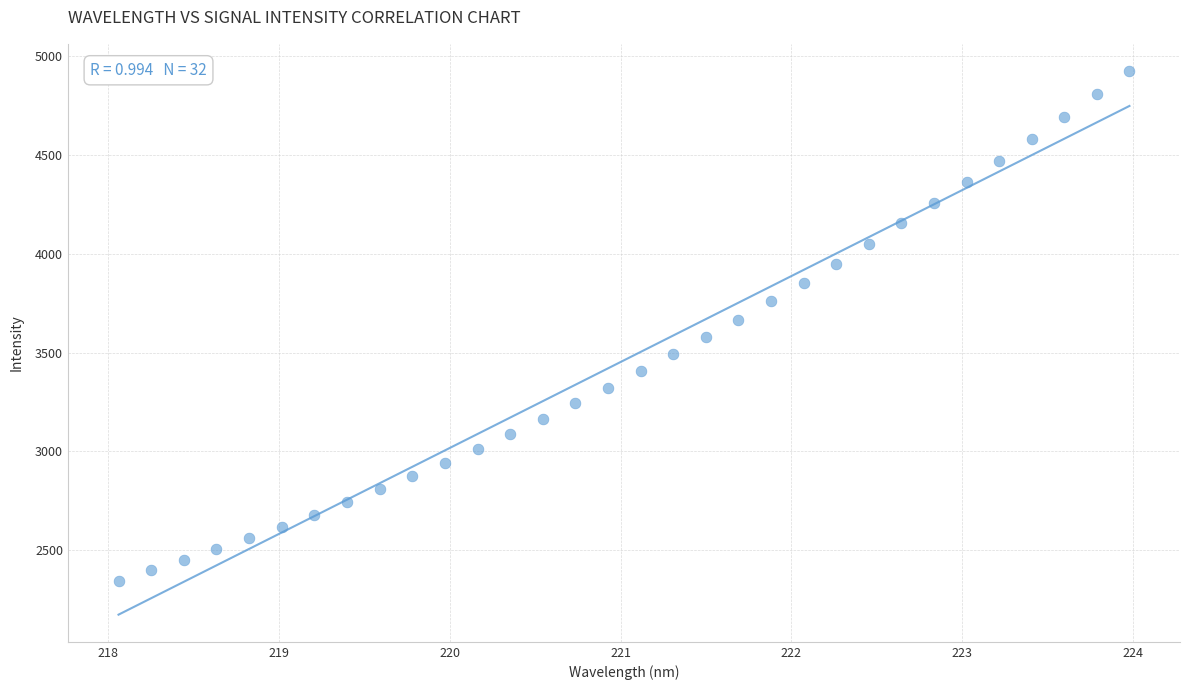

What is the range of Y values (max minus min)?

2580.7